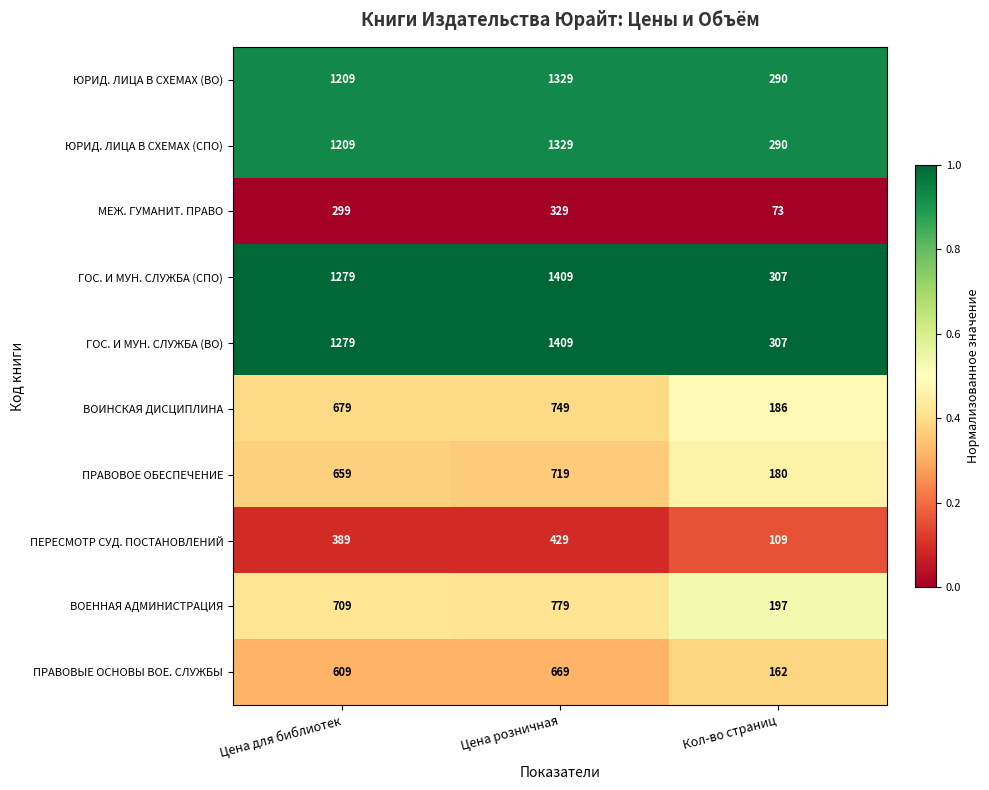

The МЕЖ. ГУМАНИТ. ПРАВО series shows 299 at Цена для библиотек. True or false?

True